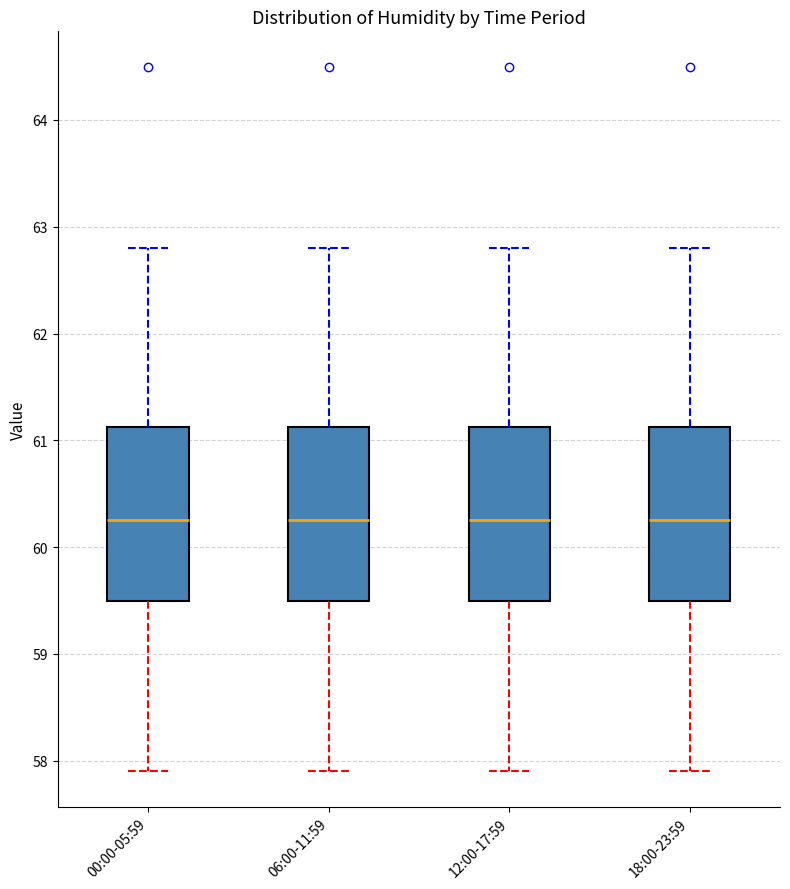

Reading left to right, read every box against the y-axis: the position of its median line, the range the box covers, and the ends of its whiskers. The values are not printed on the chart, so give them approximately, as read against the axis.

00:00-05:59: median 60.3, box 59.5 to 61.1, whiskers 57.9 to 62.8
06:00-11:59: median 60.3, box 59.5 to 61.1, whiskers 57.9 to 62.8
12:00-17:59: median 60.3, box 59.5 to 61.1, whiskers 57.9 to 62.8
18:00-23:59: median 60.3, box 59.5 to 61.1, whiskers 57.9 to 62.8